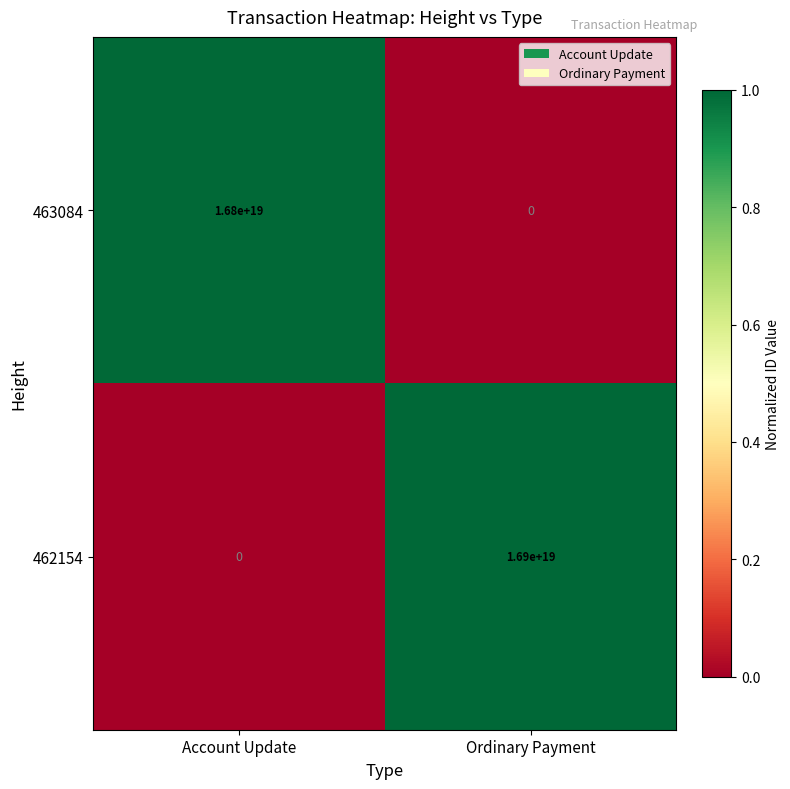

At which category is the sum across all series the highest?

Ordinary Payment